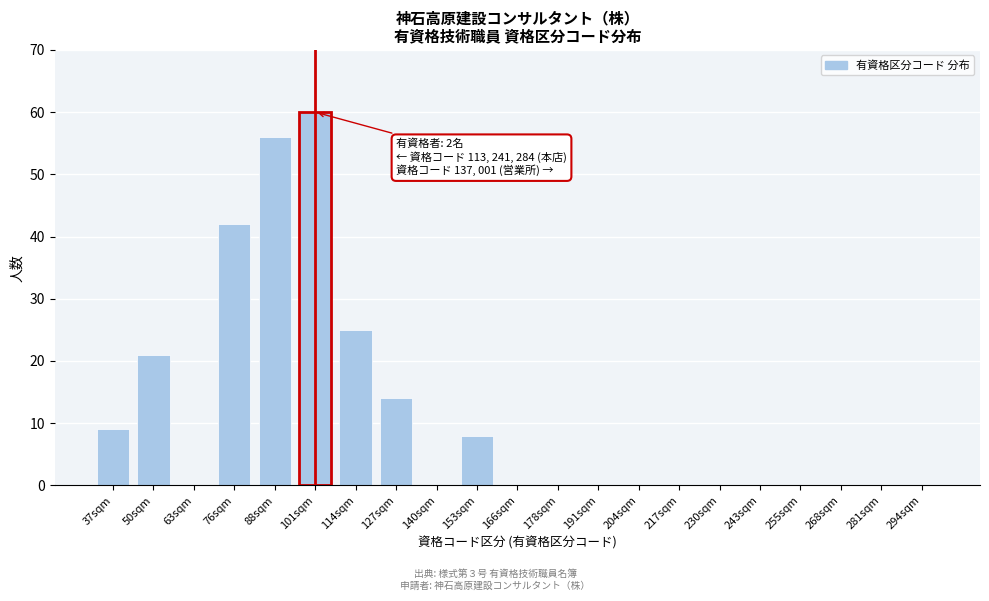

Reading left to right, list all the values displayed in this chart.

37sqm=9	50sqm=21	63sqm=0	76sqm=42	88sqm=56	101sqm=60	114sqm=25	127sqm=14	140sqm=0	153sqm=8	166sqm=0	178sqm=0	191sqm=0	204sqm=0	217sqm=0	230sqm=0	243sqm=0	255sqm=0	268sqm=0	281sqm=0	294sqm=0